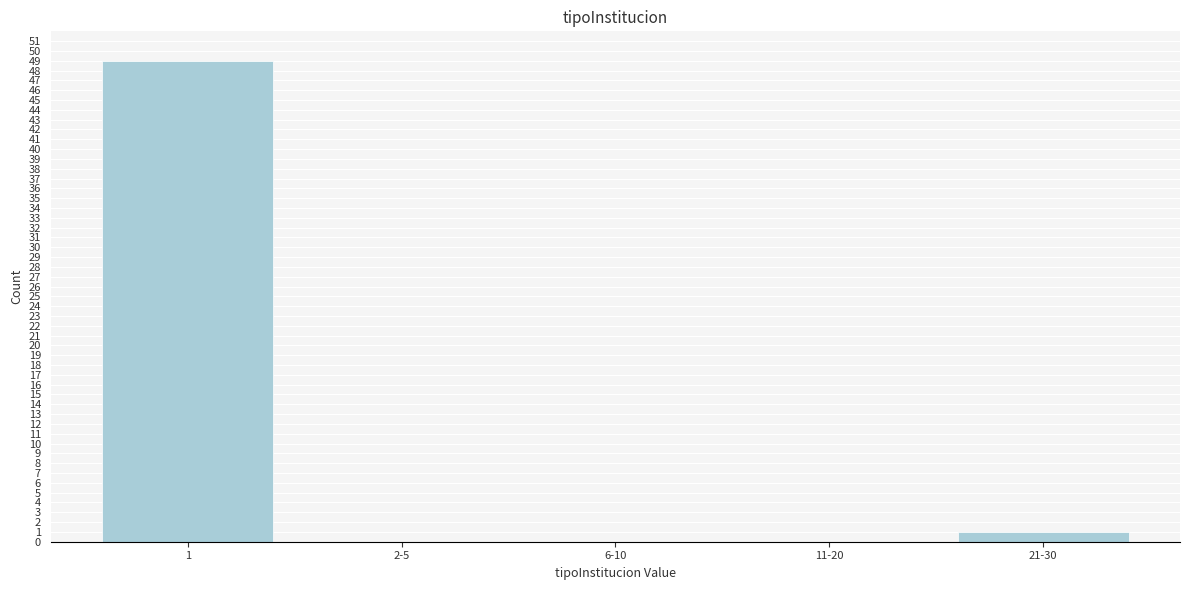

Reading right to left, list all the values displayed in this chart.

21-30=1	11-20=0	6-10=0	2-5=0	1=49